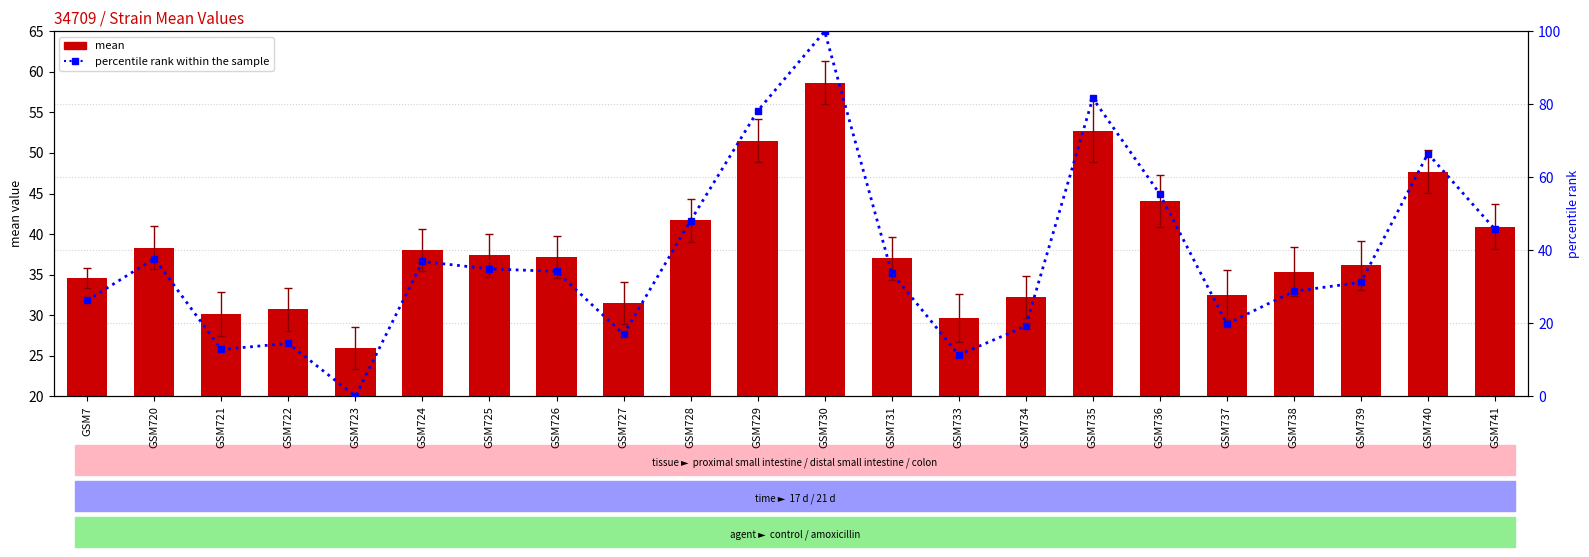

At how many categories does at least one series exceed 96?

1